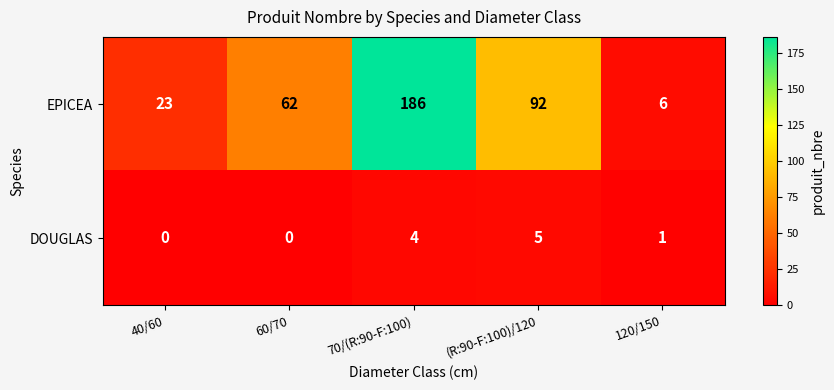

Reading right to left, transcribe all the data shown in this chart.

EPICEA: 6	92	186	62	23
DOUGLAS: 1	5	4	0	0